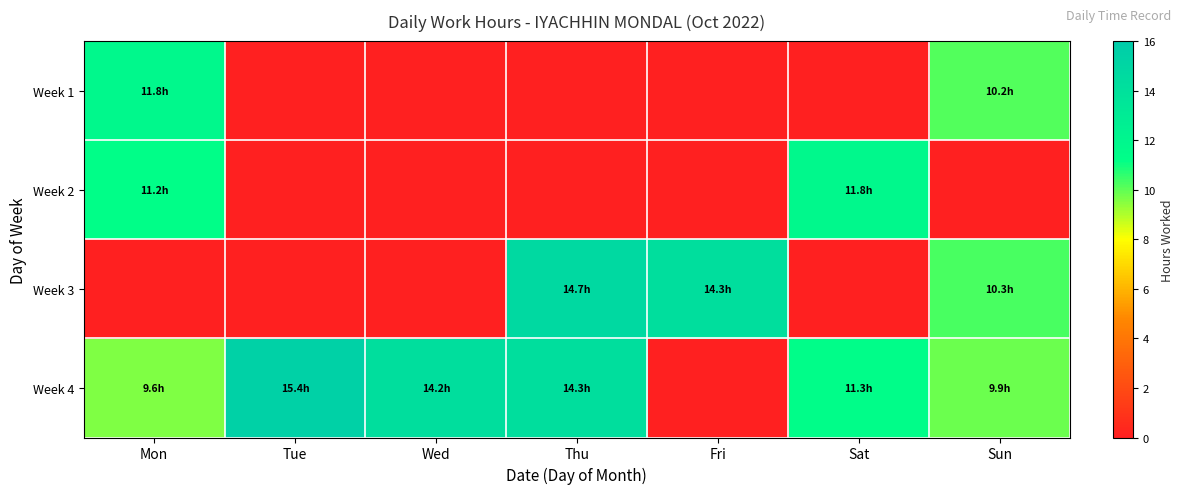

True or false: Week 1 has a value of 5.2 at Wed.

False